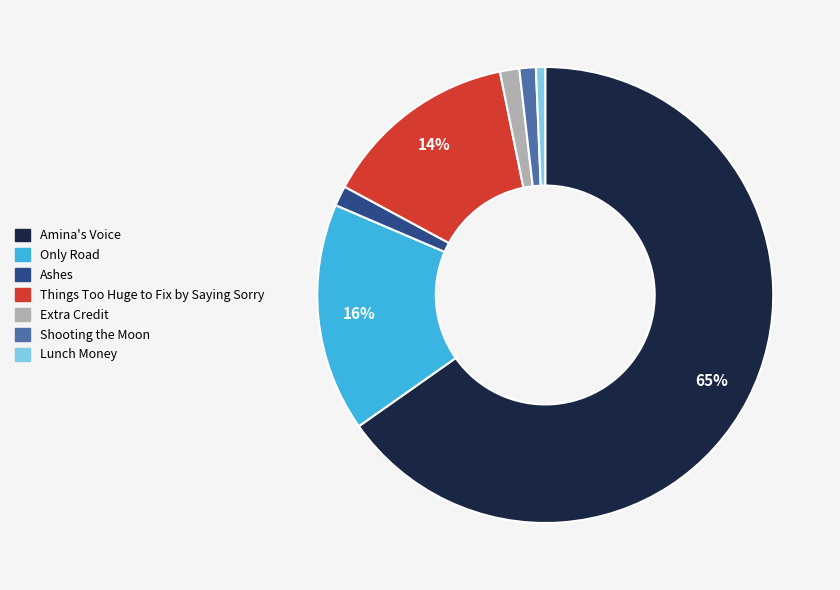

Which has a higher value, Shooting the Moon or Only Road?

Only Road